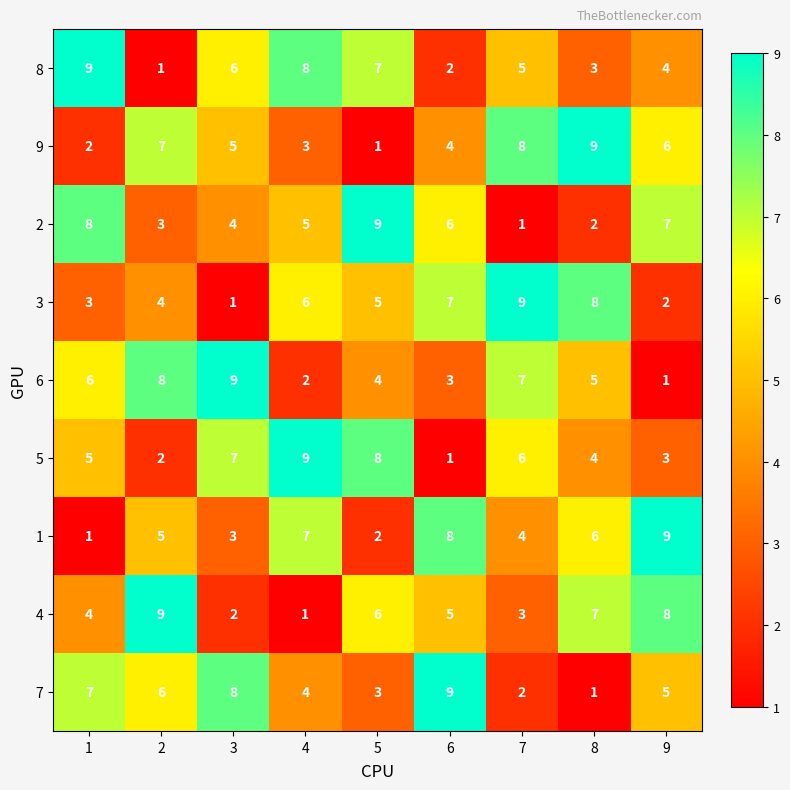

What is the greatest value displayed?

9